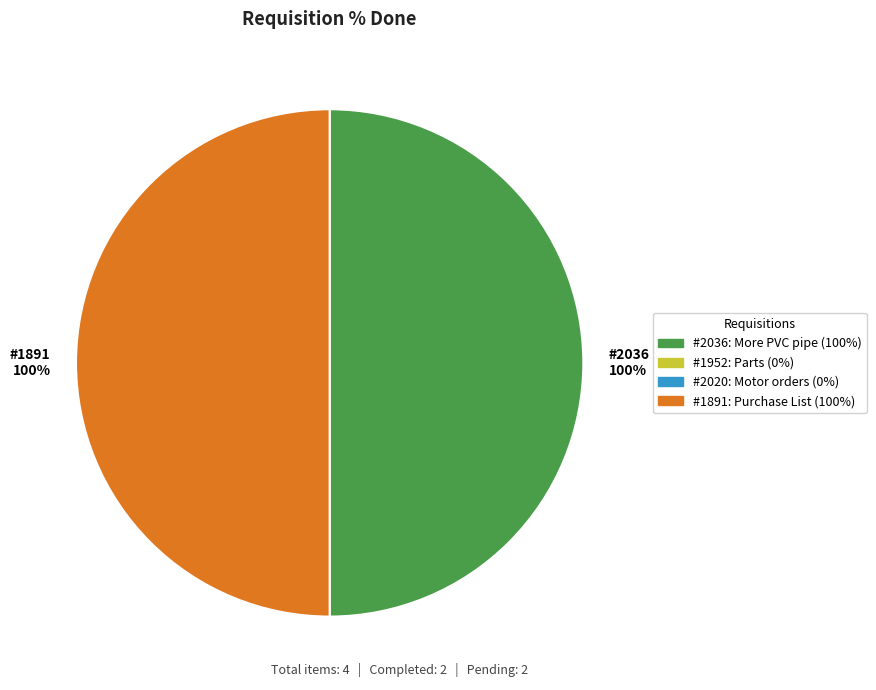

True or false: 1891 accounts for 50% of the total.

True